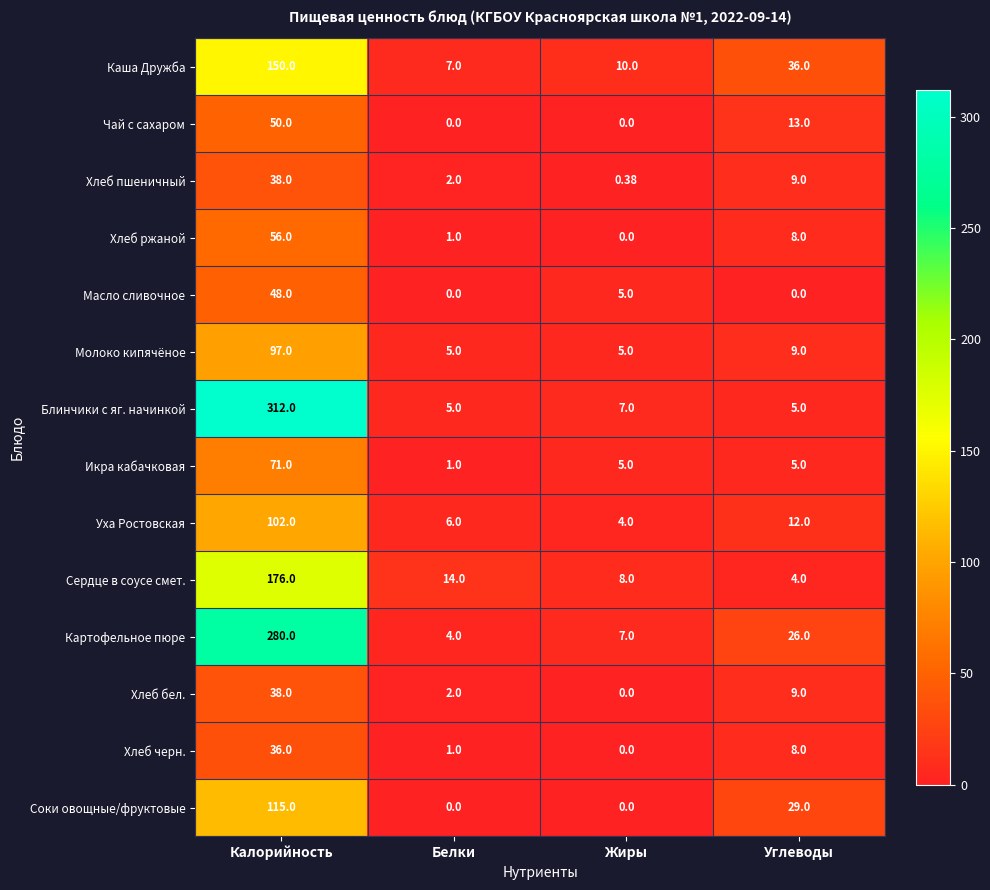

Between Калорийность and Белки, which series saw the biggest shift?

Блинчики с яг. начинкой